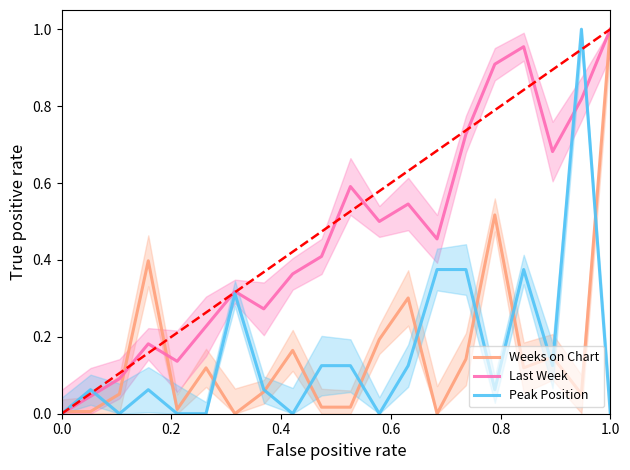

True or false: Peak Position and Weeks on Chart intersect in this chart.

True